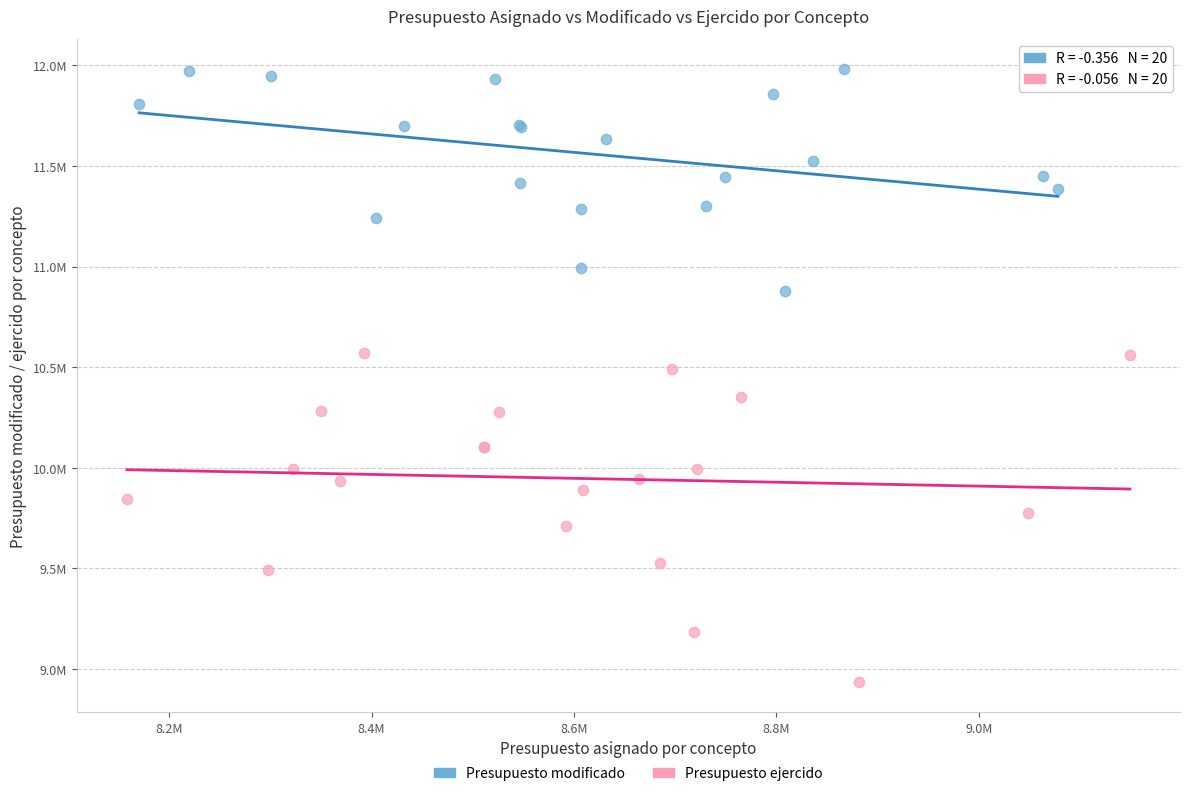

Which series has the largest Y range (max minus min)?

Presupuesto ejercido